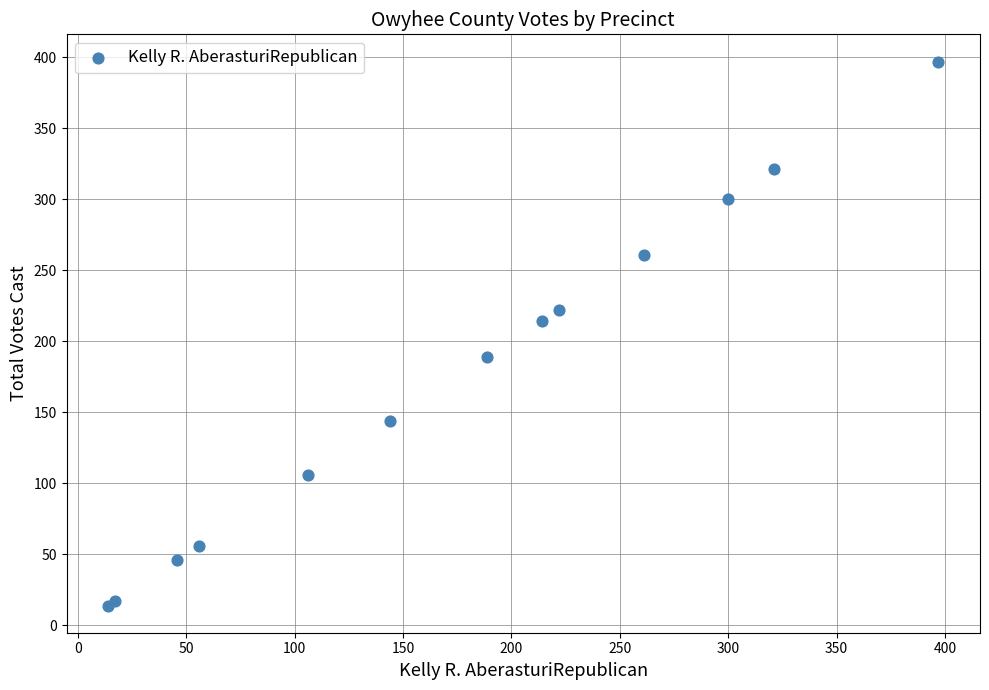

What Y value in the scatter plot is closest to 205?

214